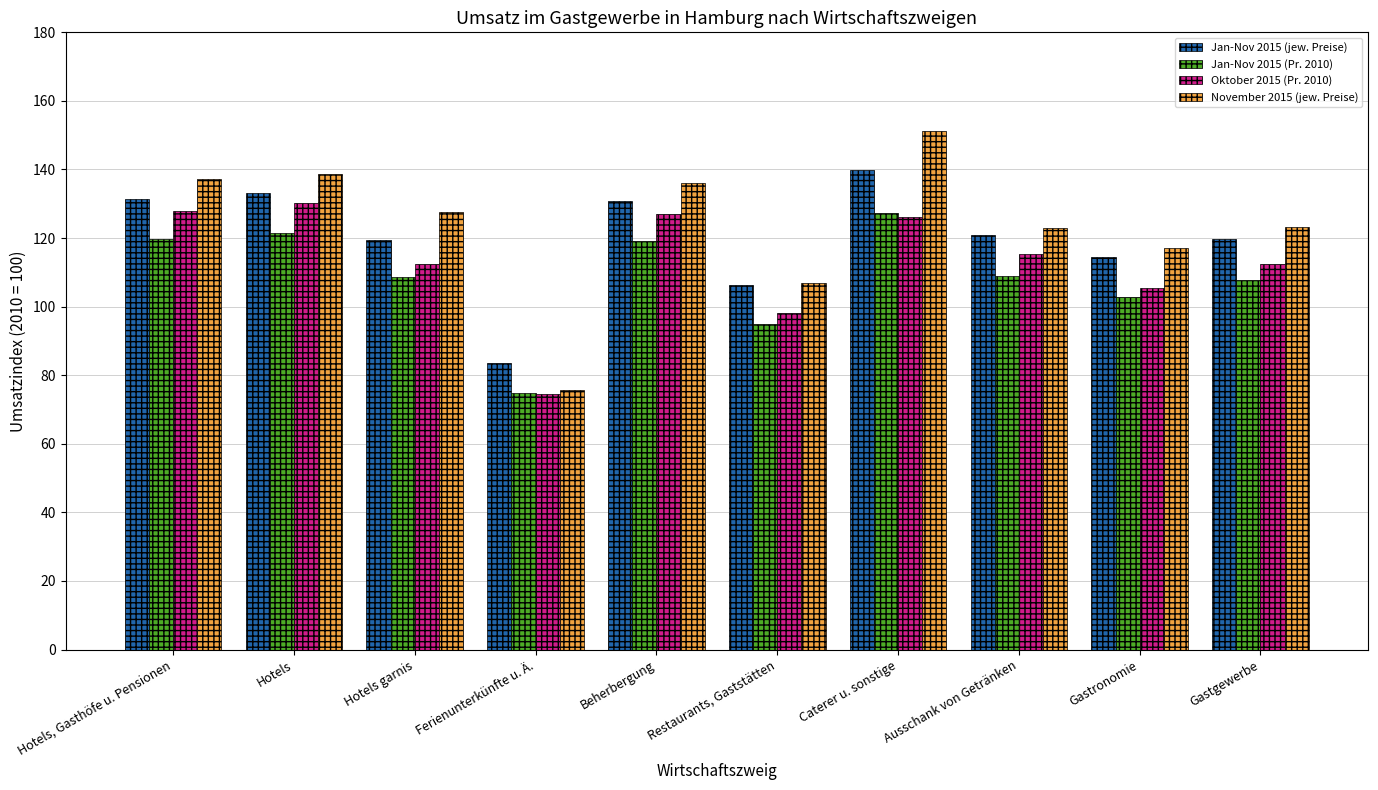

Rank the series by their average value, from highest to lowest.

November 2015 (jew. Preise), Jan-Nov 2015 (jew. Preise), Oktober 2015 (Pr. 2010), Jan-Nov 2015 (Pr. 2010)